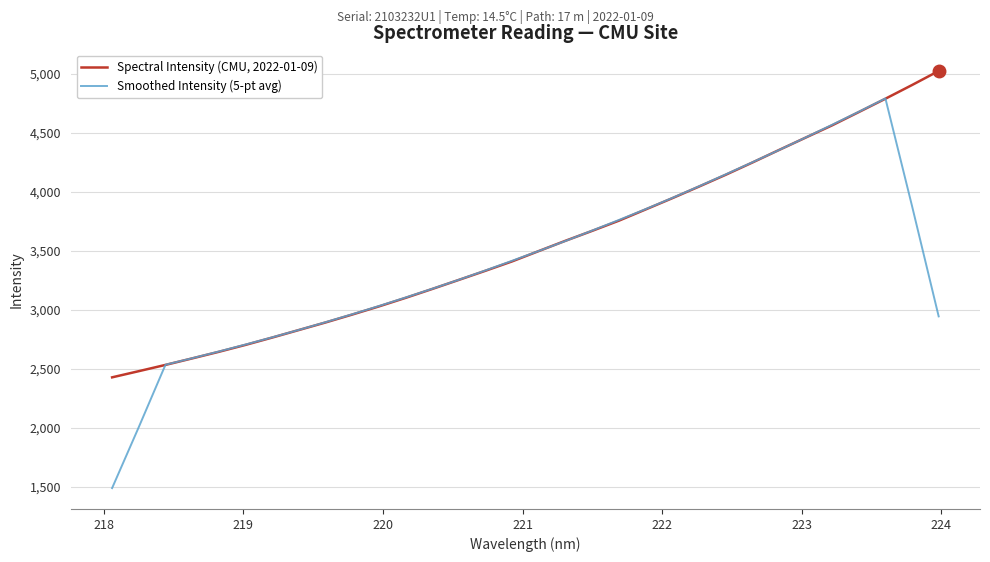

Rank the series by their maximum value, from lowest to highest.

Smoothed Intensity (5-pt avg), Spectral Intensity (CMU, 2022-01-09)